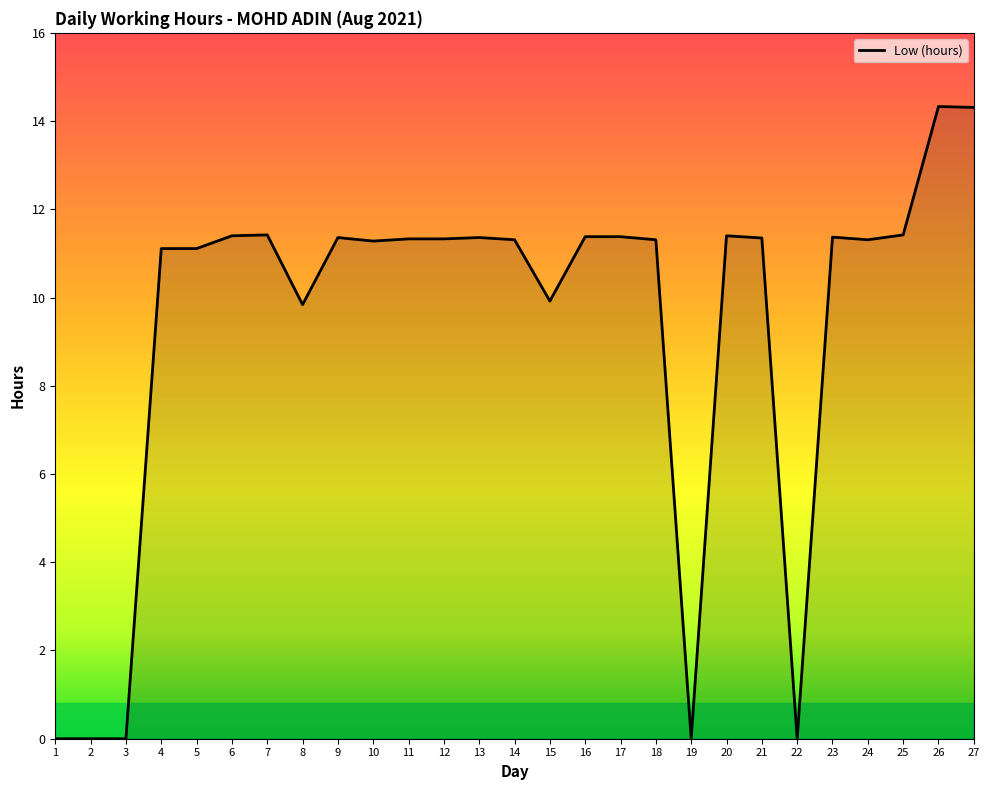

What is the difference between the values at 3 and 7?

11.4